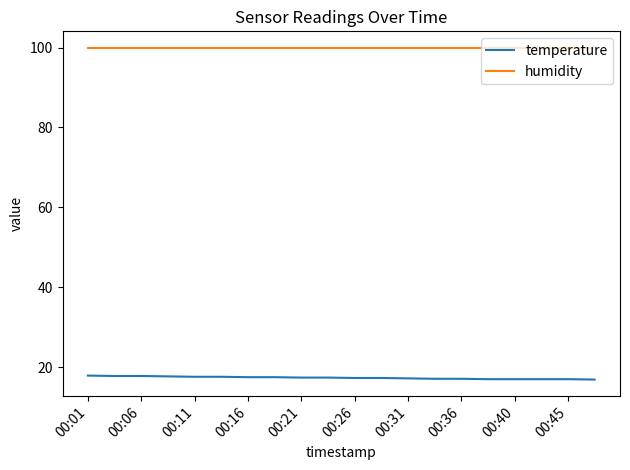

Which series has the widest spread of values?

temperature